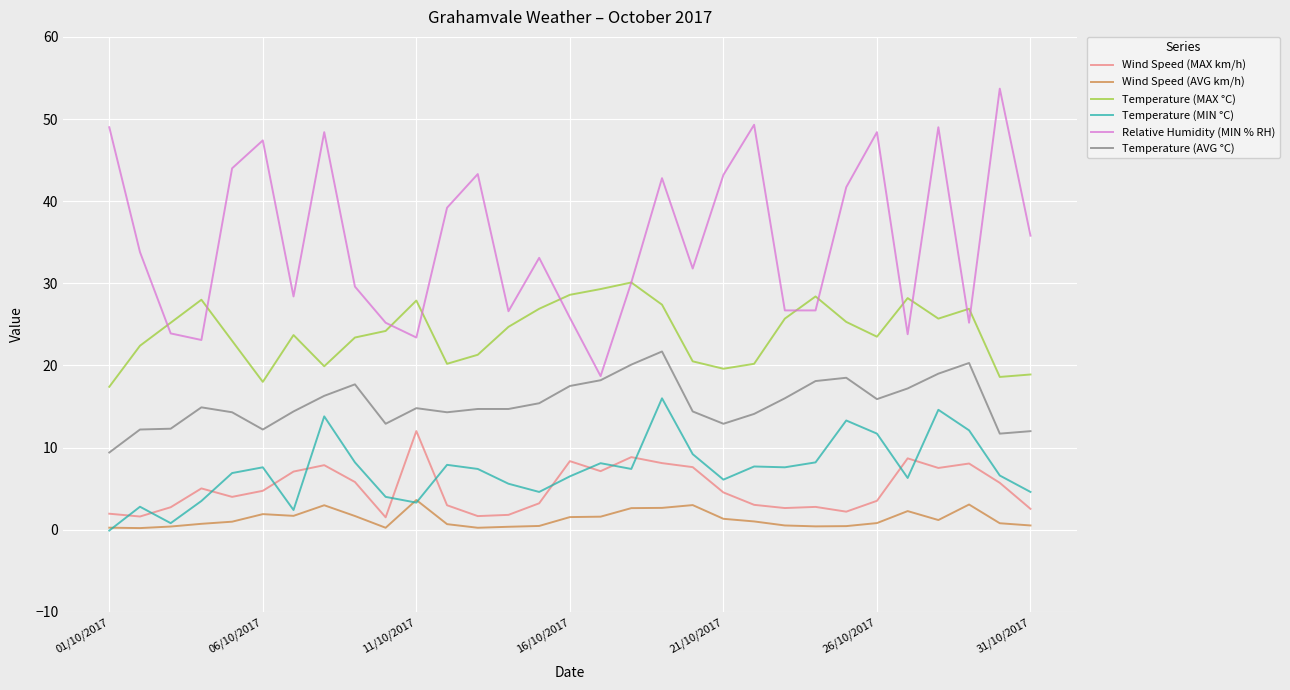

True or false: Temperature (AVG °C) and Temperature (MAX °C) intersect in this chart.

False